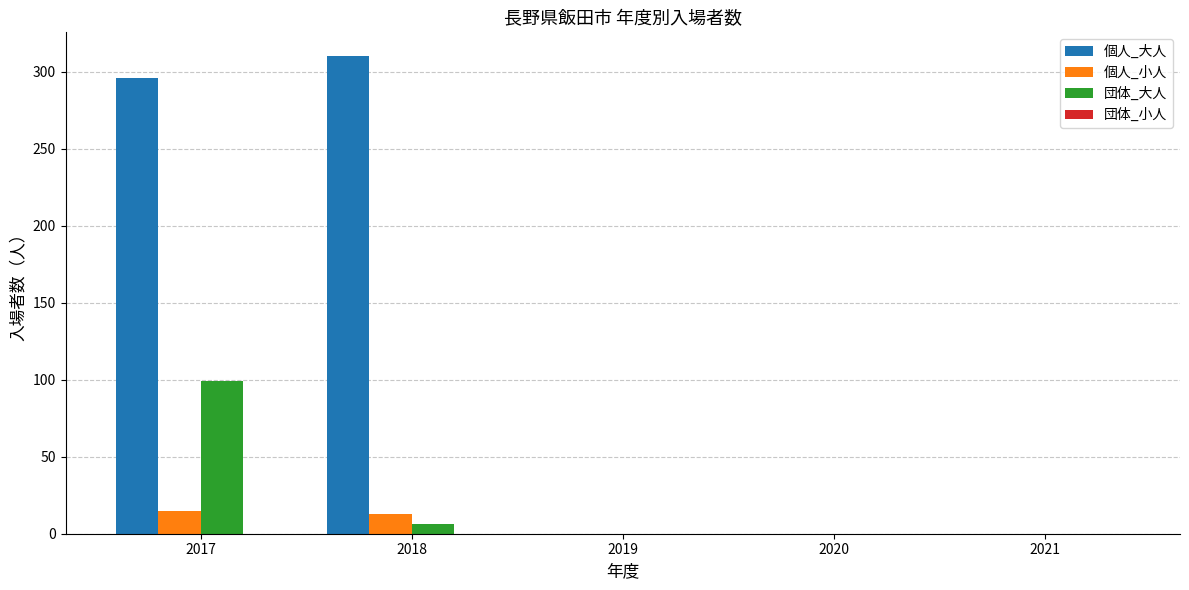

What is the highest value of the 団体_大人 series?

99